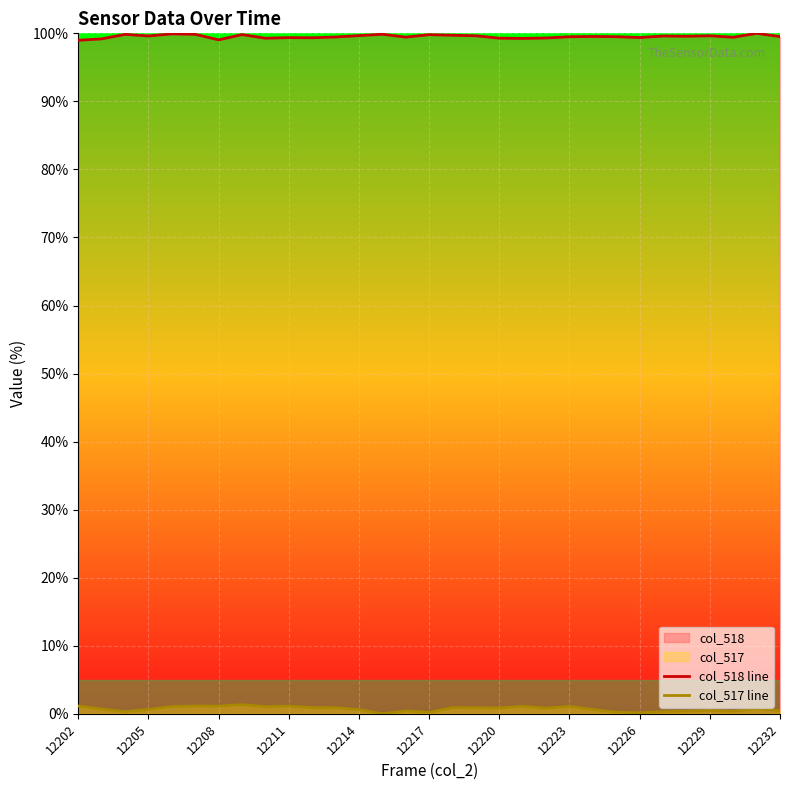

How many interior local peaks does the col_518 line series have?

10